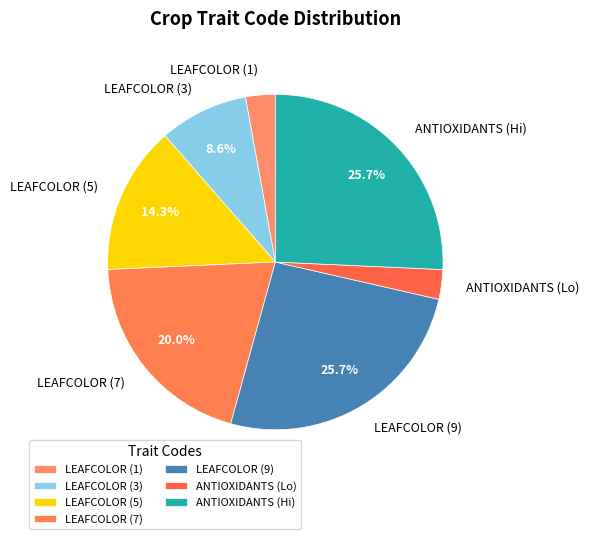

What is the total percentage of ANTIOXIDANTS (Hi) and LEAFCOLOR (3)?

34.3%